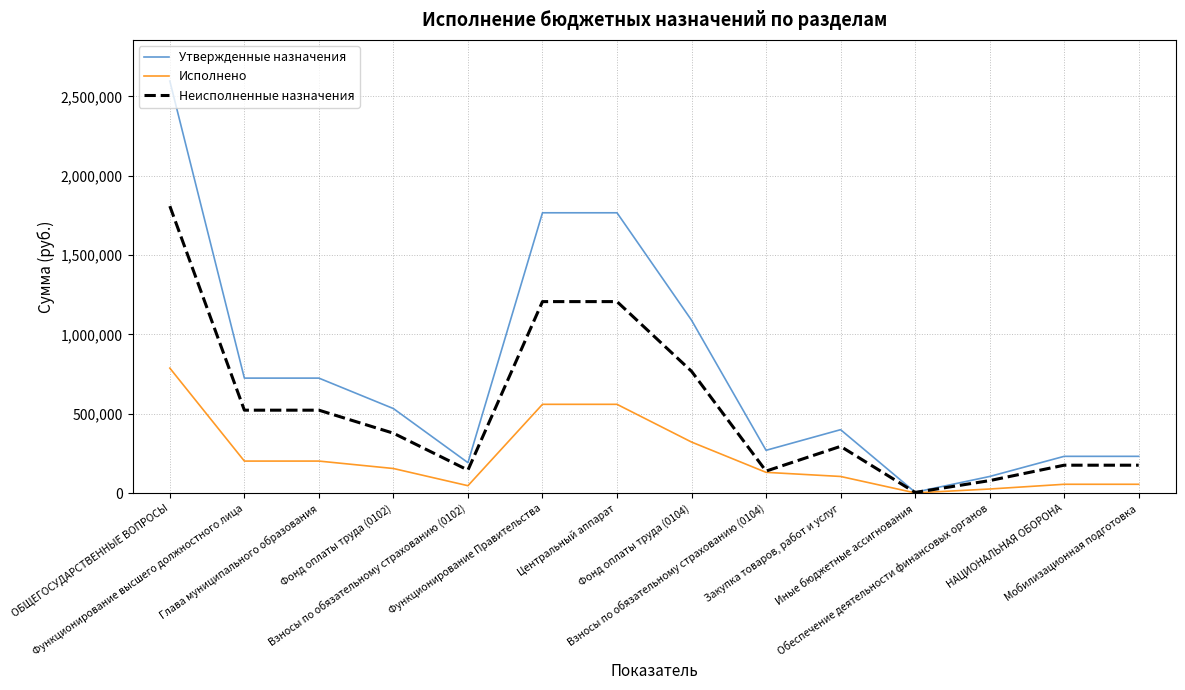

Rank the series by their maximum value, from lowest to highest.

Исполнено, Неисполненные назначения, Утвержденные назначения